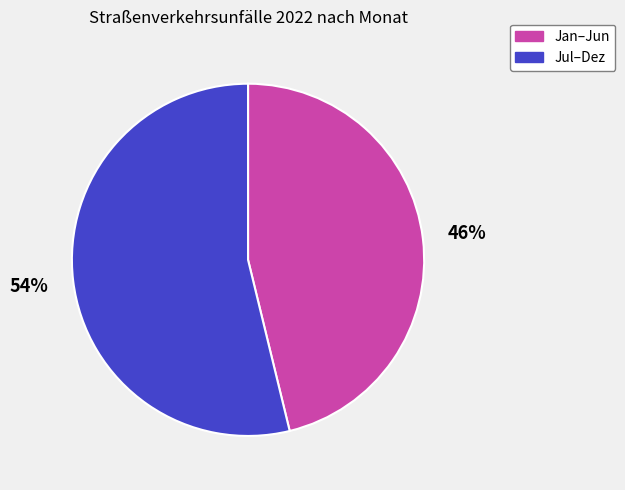

Do Jul–Dez and Jan–Jun together represent more than half of the pie?

Yes